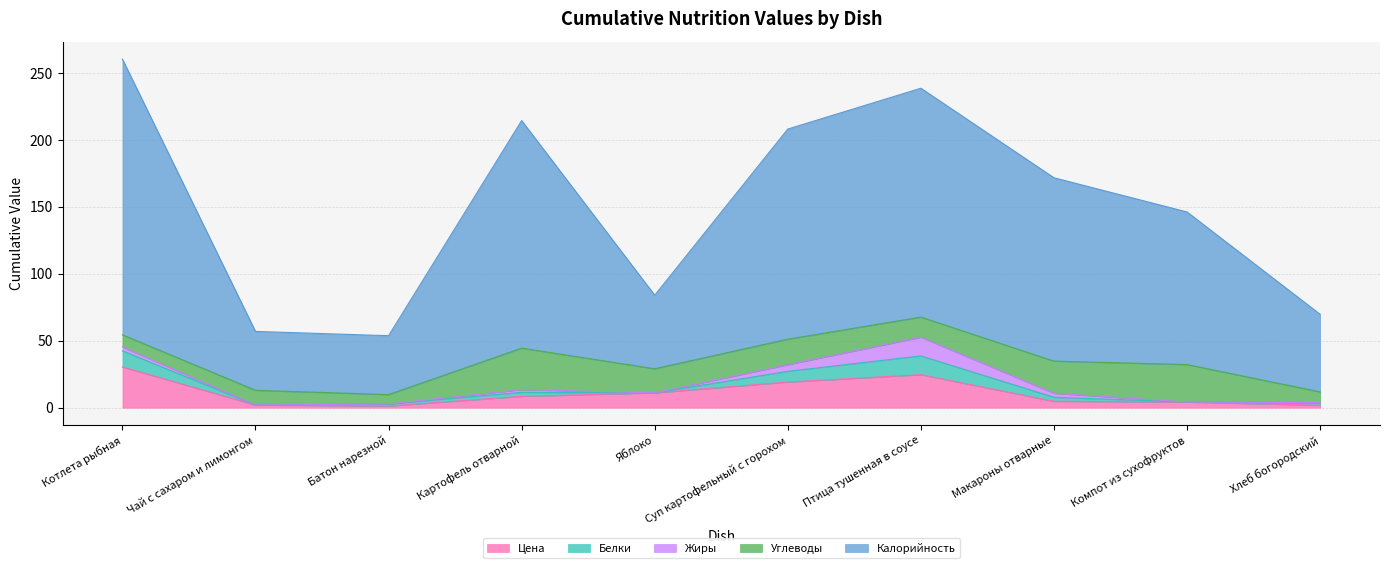

Where does the Цена series first go above 8?

Котлета рыбная